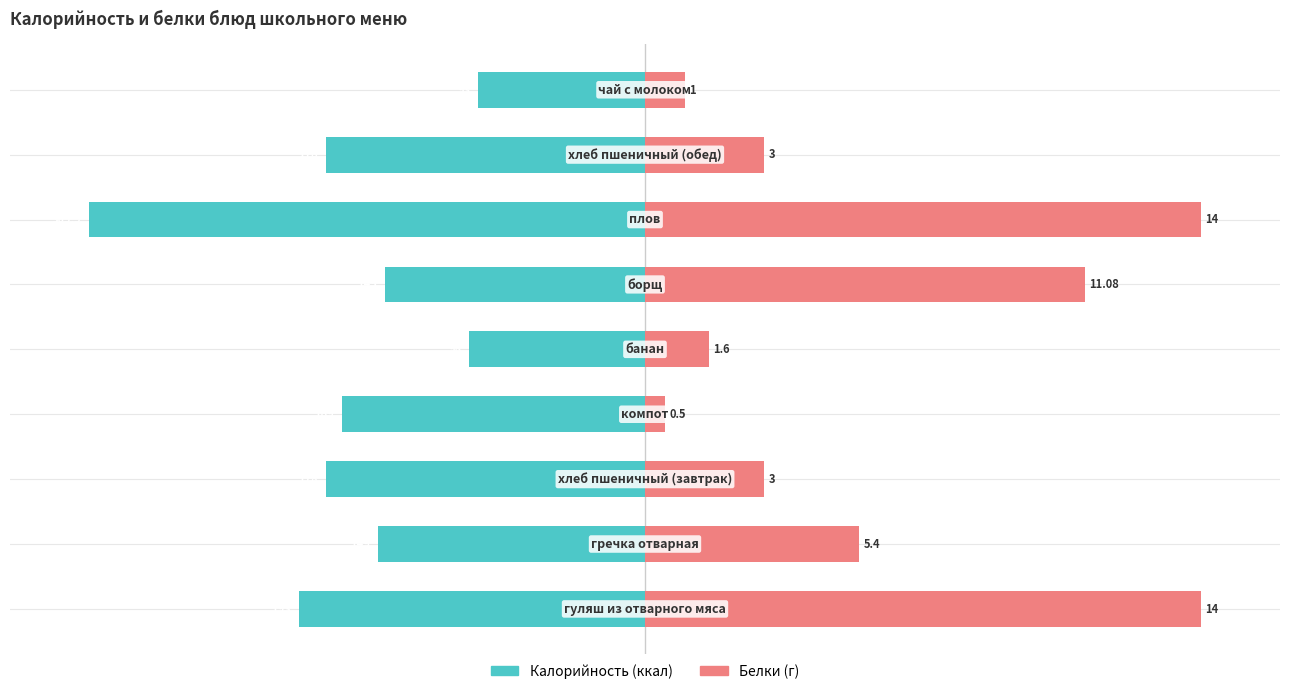

Count the number of data series in this chart.

2